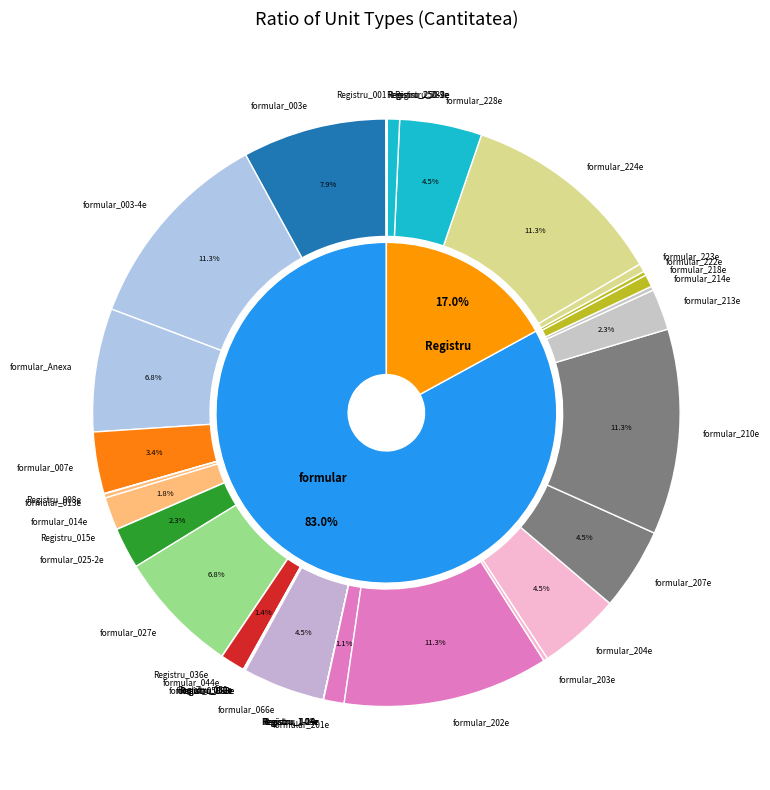

Which category has the biggest portion of the pie?

formular